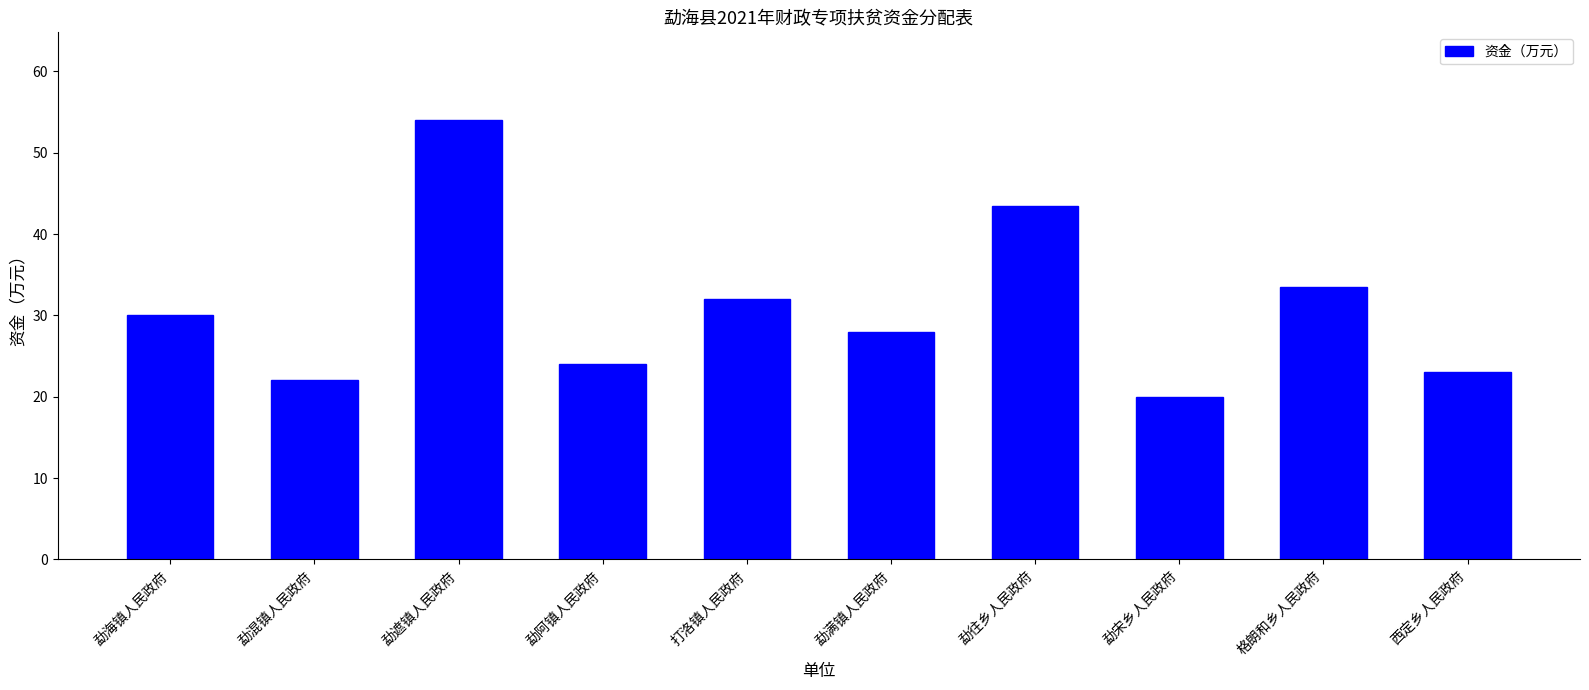

What is the label of the 2nd bar from the left?

勐混镇人民政府